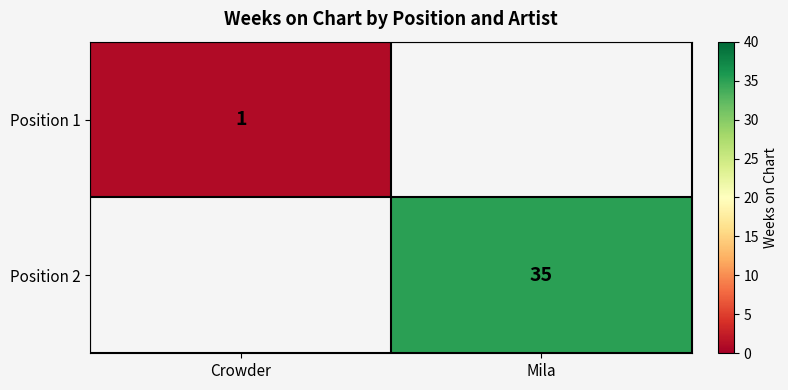

What is the greatest value displayed?

35.0